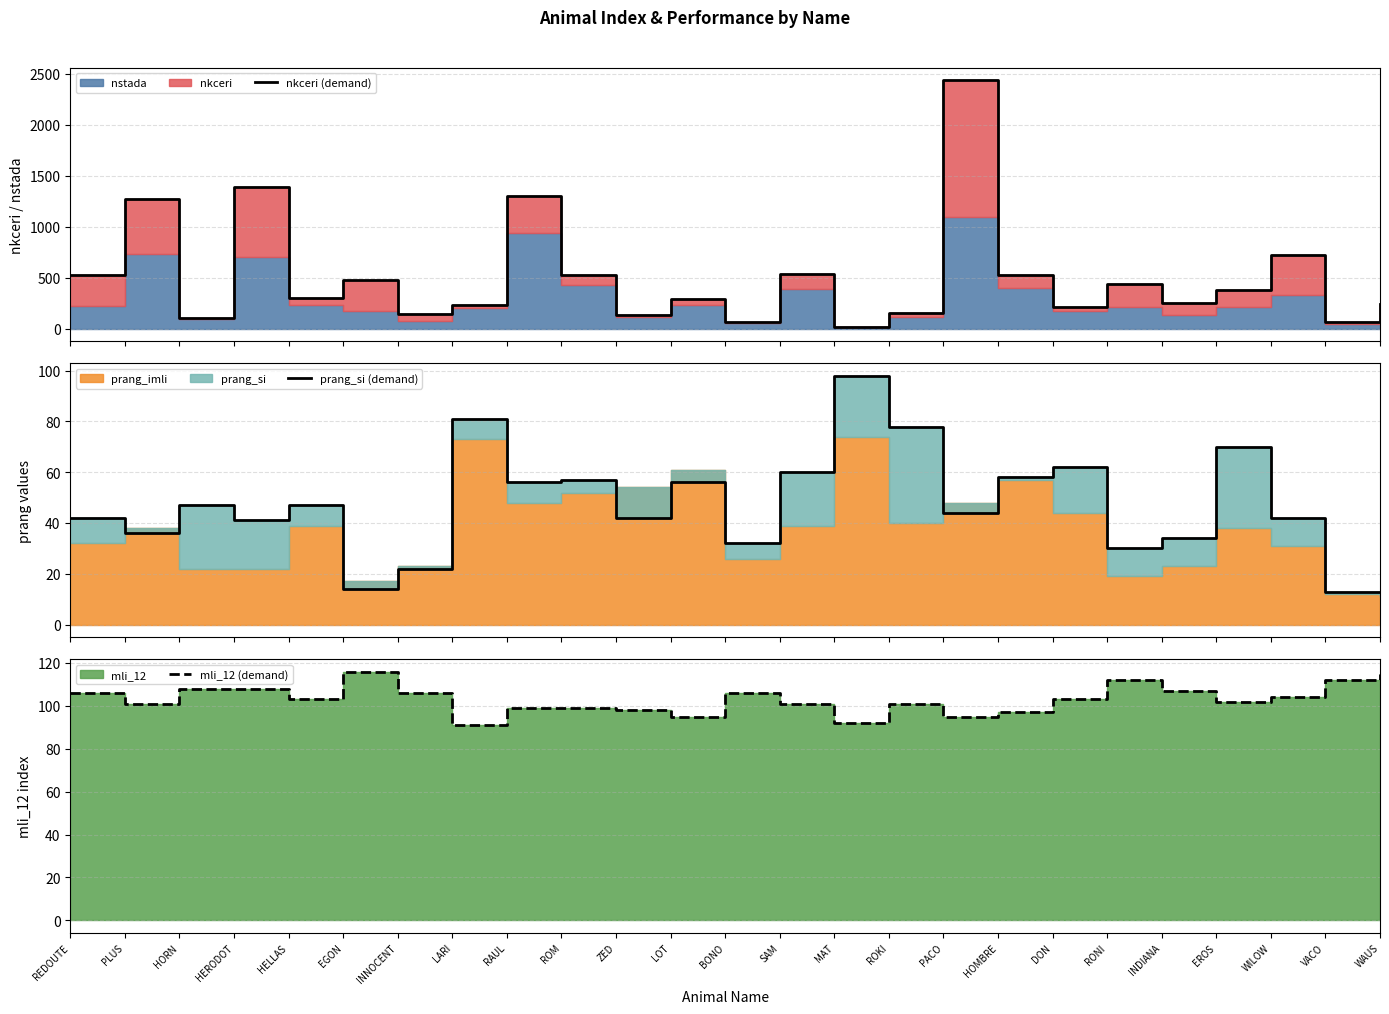

Reading left to right, list all the values displayed in this chart.

nkceri (demand): 524	1272	109	1392	302	481	146	233	1296	524	138	288	68	532	13	156	2437	528	212	438	250	375	722	66	243
prang_si (demand): 42	36	47	41	47	14	22	81	56	57	42	56	32	60	98	78	44	58	62	30	34	70	42	13	13
mli_12 (demand): 106	101	108	108	103	116	106	91	99	99	98	95	106	101	92	101	95	97	103	112	107	102	104	112	115